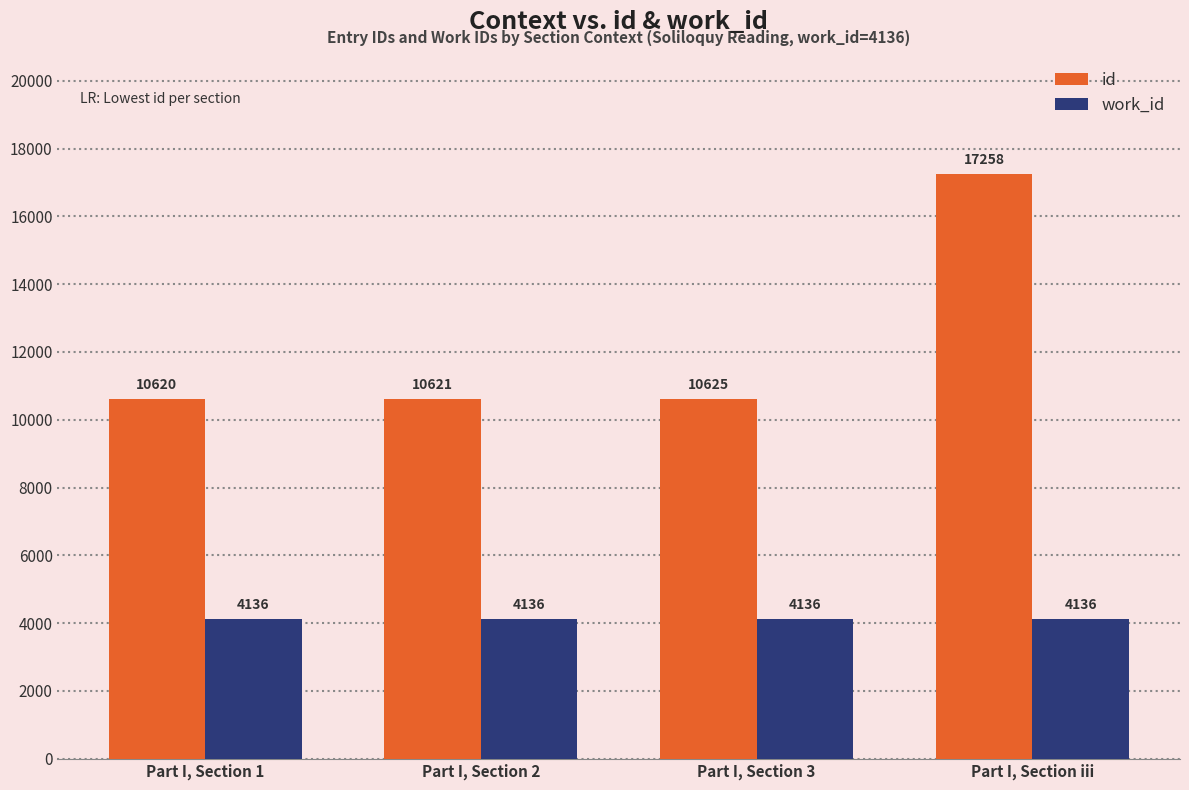

Is the value of id at Part I, Section 2 greater than the value of work_id at Part I, Section 1?

Yes